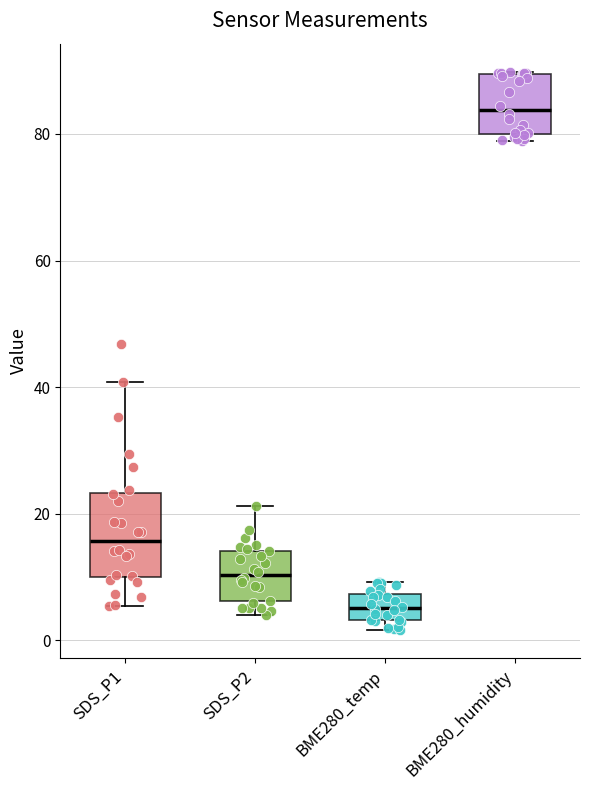

Which box has the lowest median line?

BME280_temp